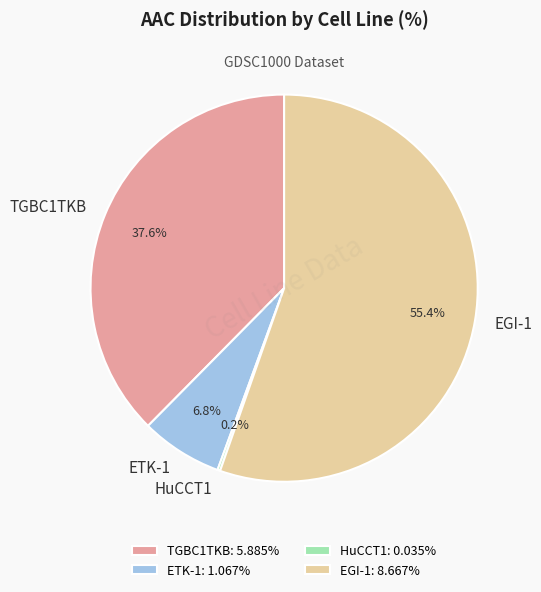

Between ETK-1 and TGBC1TKB, which is larger?

TGBC1TKB